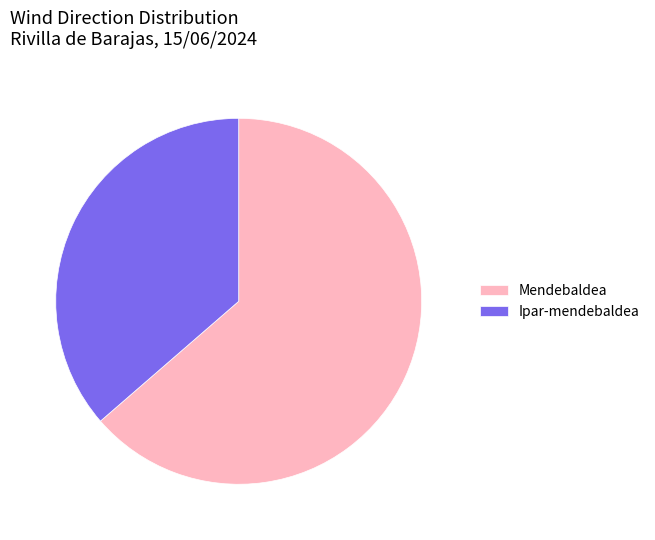

Between Ipar-mendebaldea and Mendebaldea, which is larger?

Mendebaldea